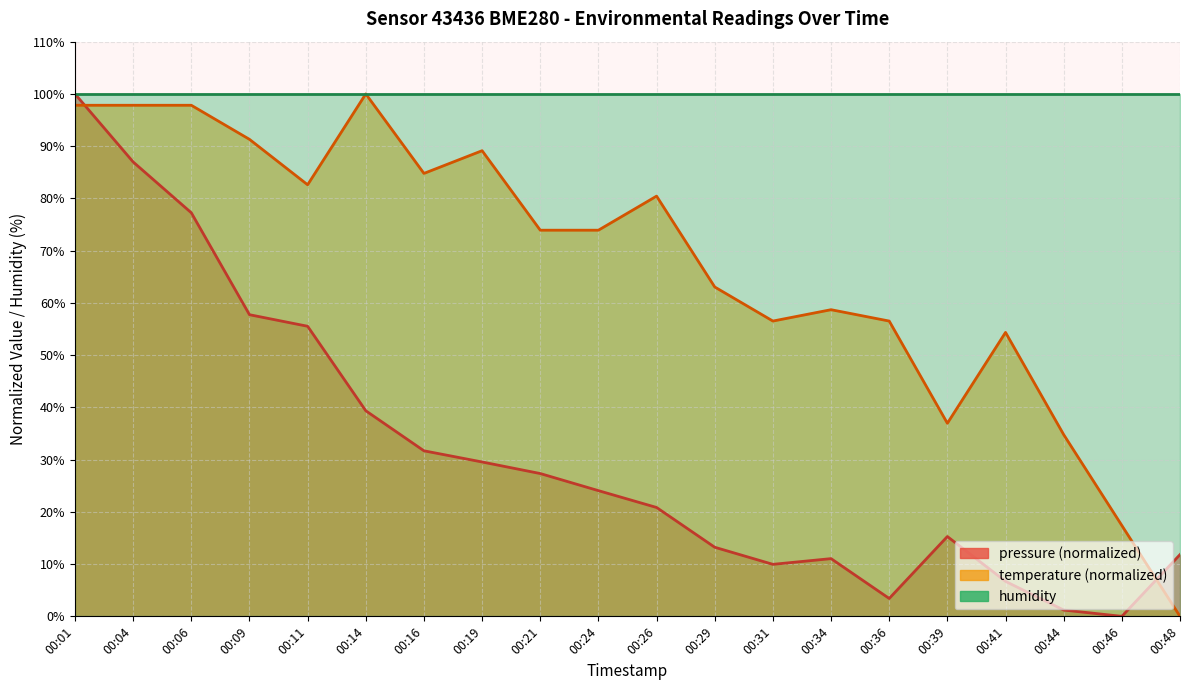

What is the difference between the pressure values at 00:06 and 00:24?

53.2